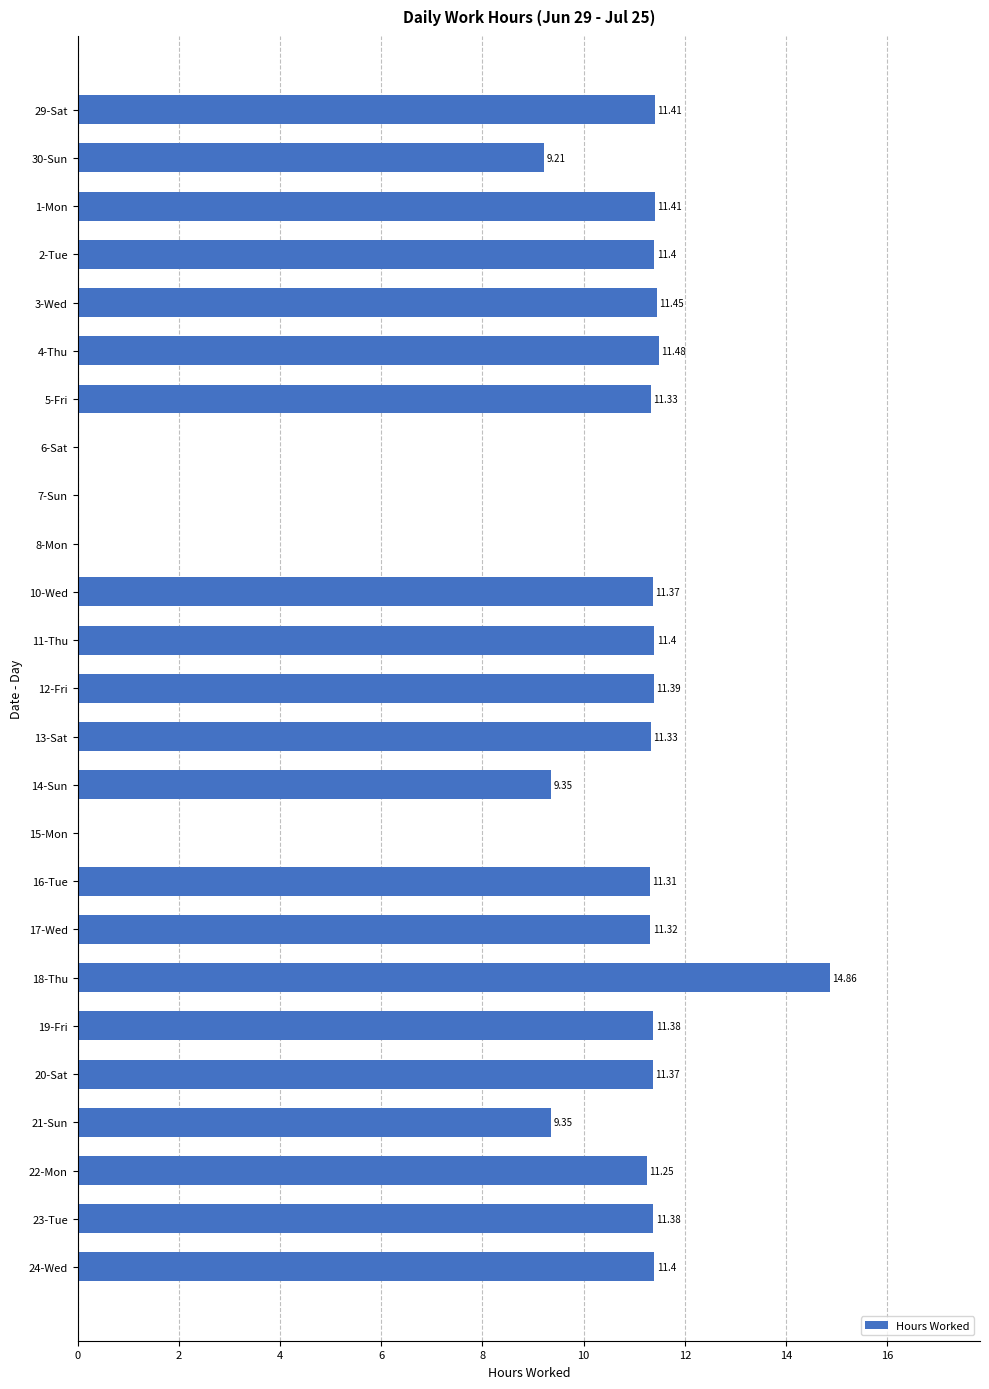

Which has a higher value, 22-Mon or 2-Tue?

2-Tue